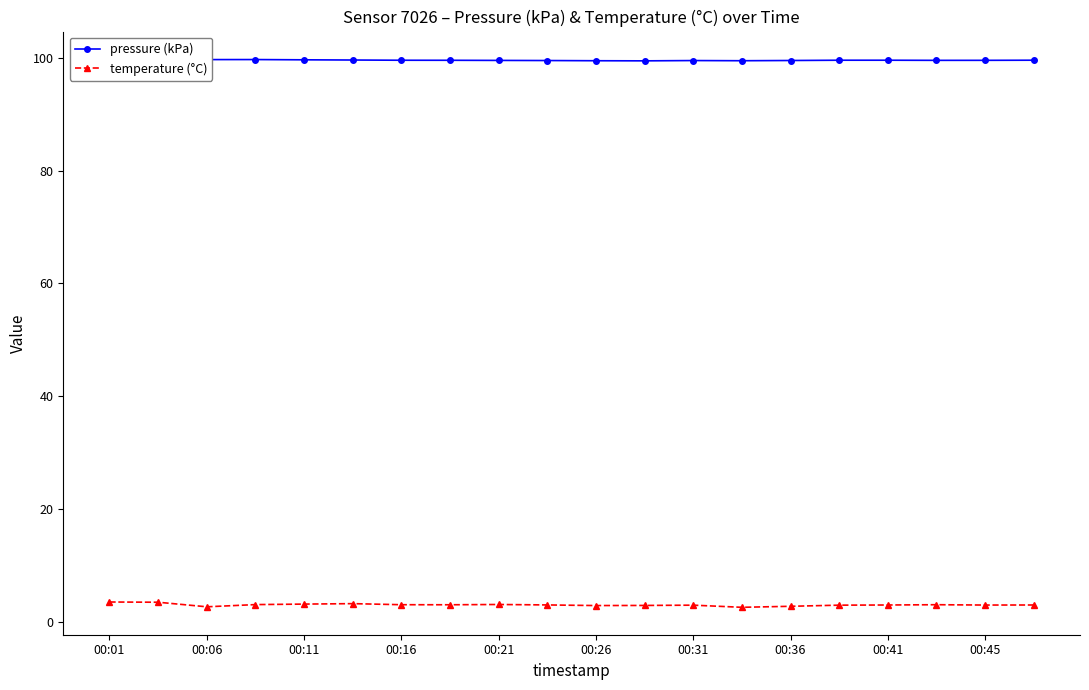

True or false: temperature (°C) has more than 0 points higher than both neighbors.

True